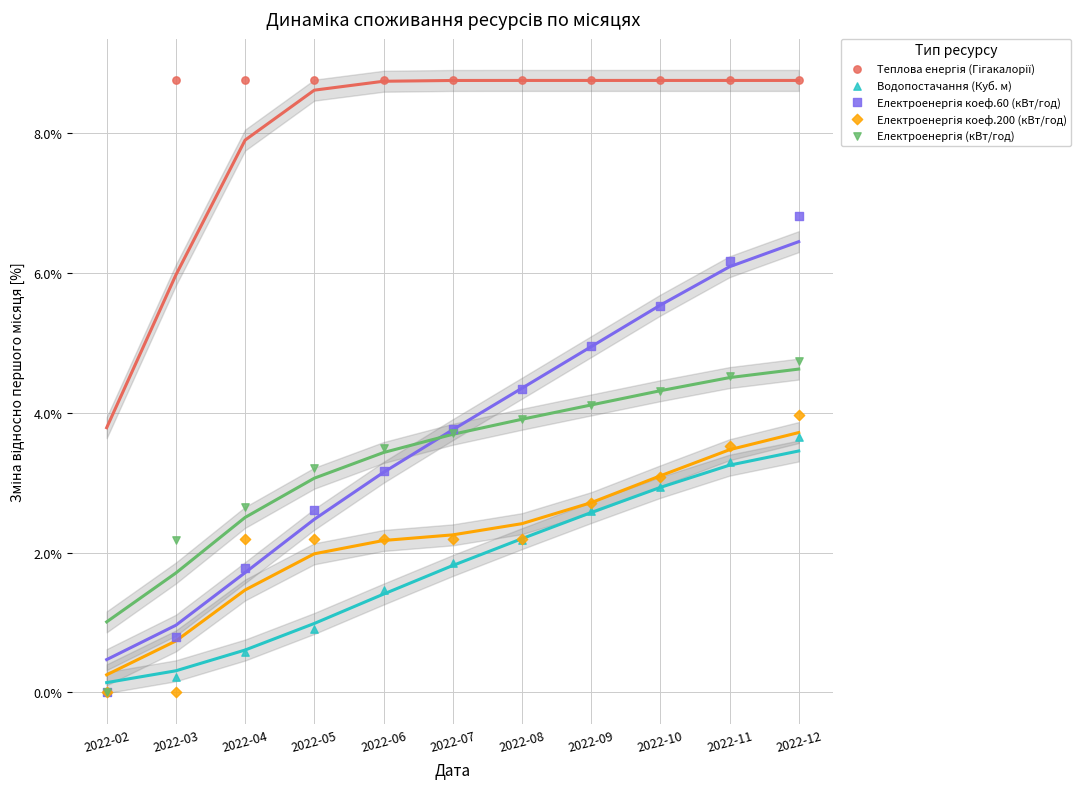

What are all the series names shown in the legend?

Теплова енергія (Гігакалорії), Водопостачання (Куб. м), Електроенергія коеф.60 (кВт/год), Електроенергія коеф.200 (кВт/год), Електроенергія (кВт/год)